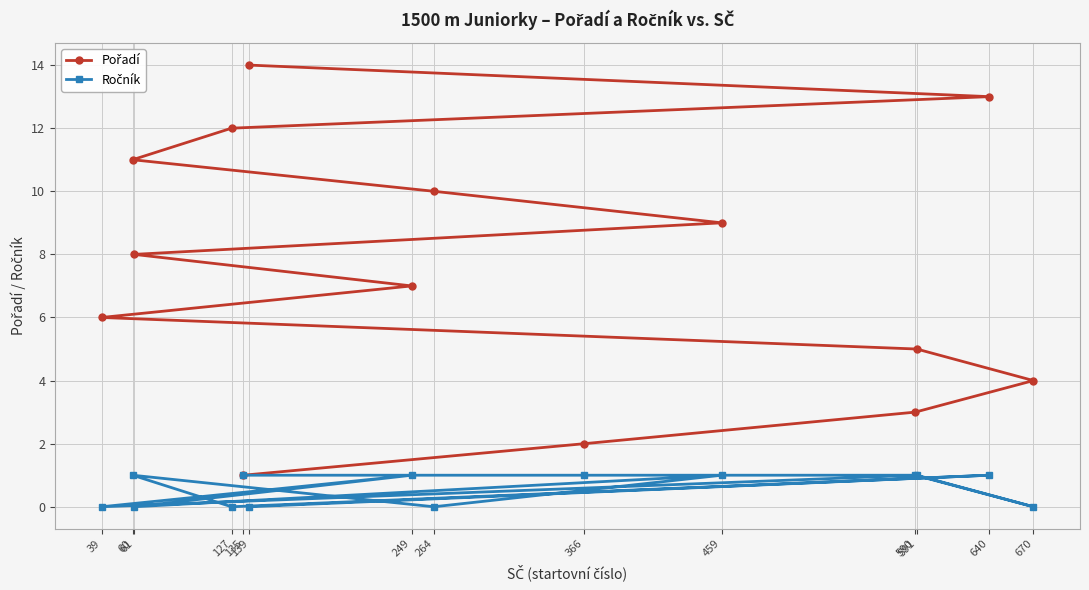

What is the label of the 10th point from the right?

591